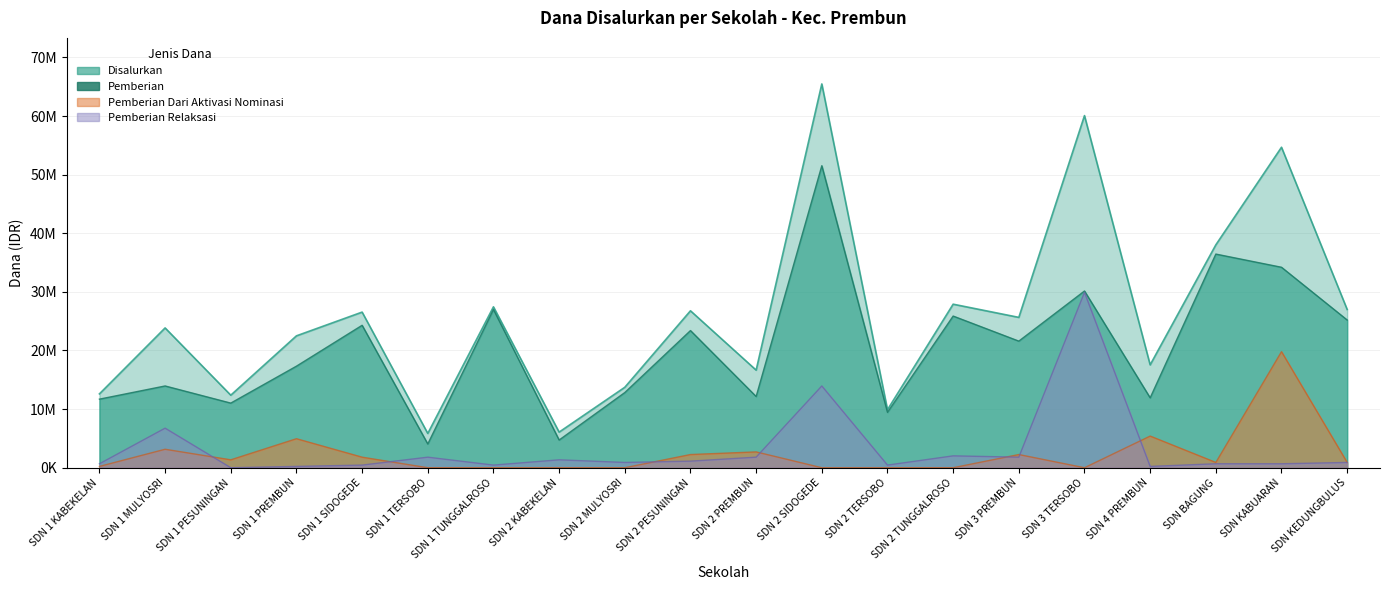

True or false: Disalurkan has more than 0 interior local peaks.

True